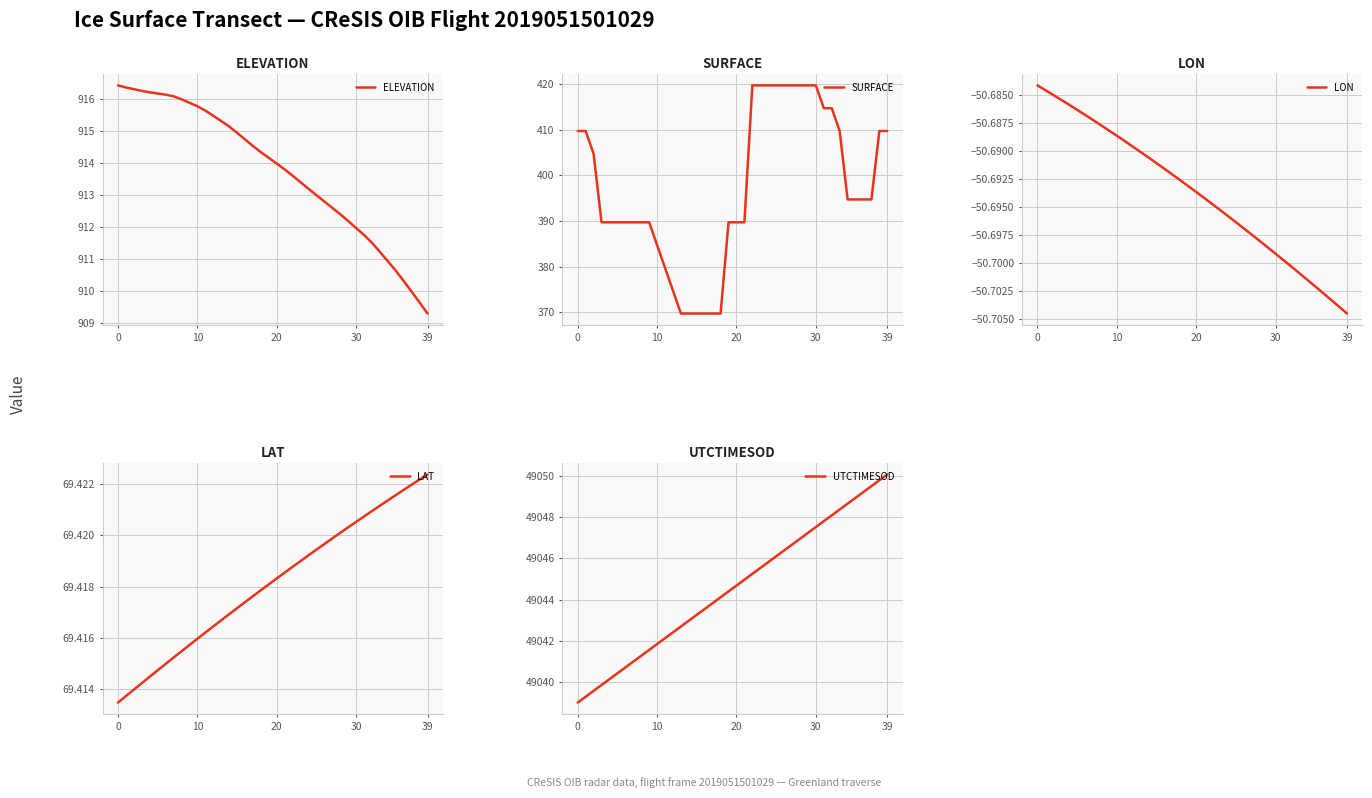

Is it true that LON equals -50.7 at 15?

True